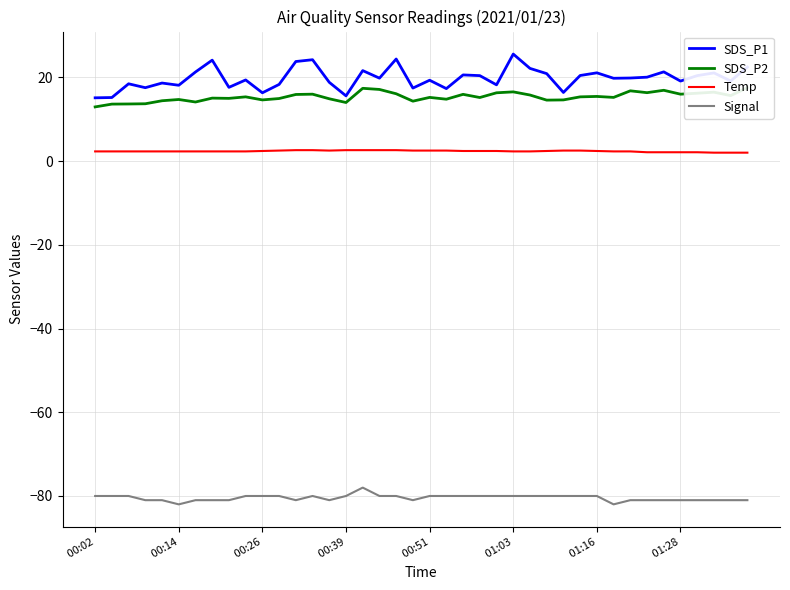

Count the Temp values in the range 2 to 3.

40